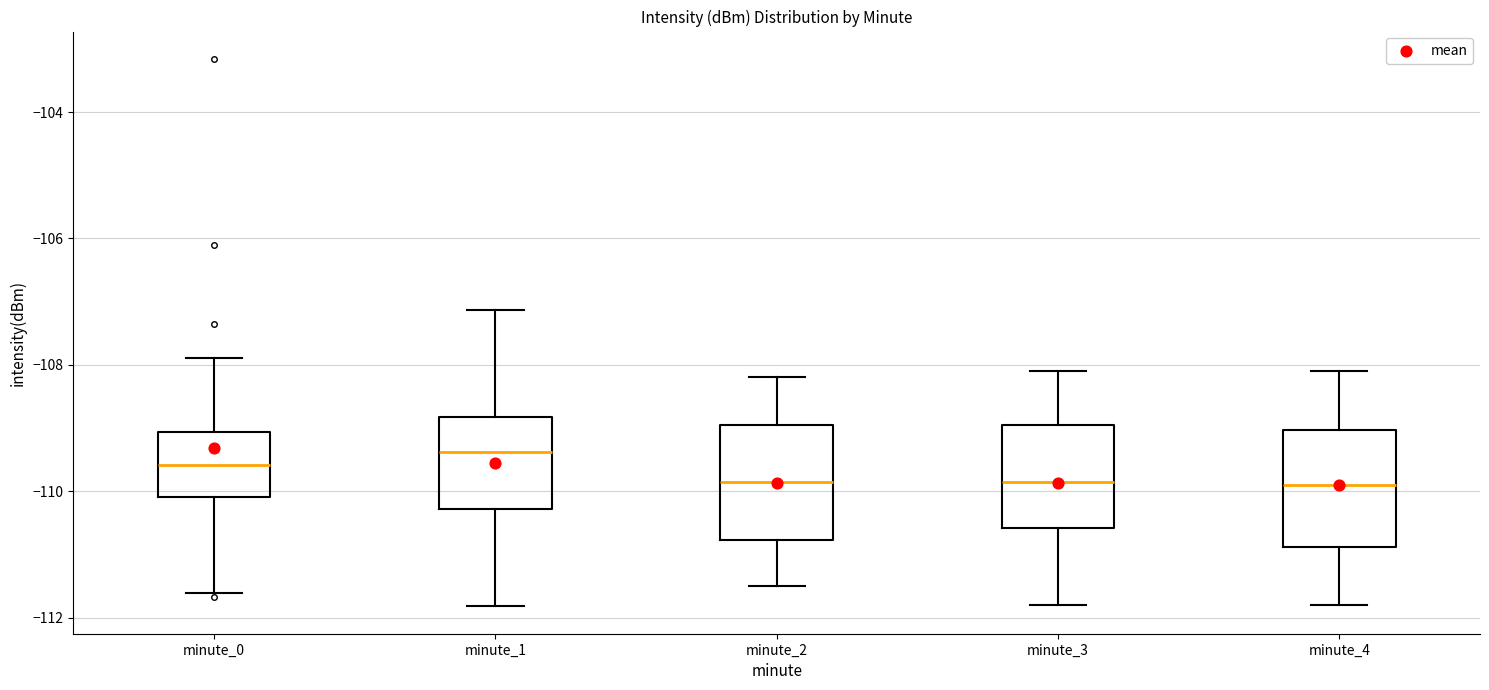

Where does the lower whisker of the box for minute_4 end on the y-axis? The values are not printed on the chart, so give them approximately, as read against the axis.

-111.8